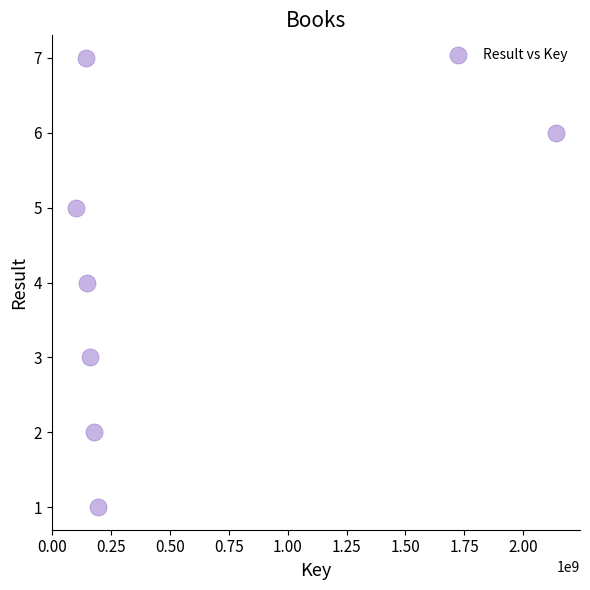

What is the average X value?

438315891